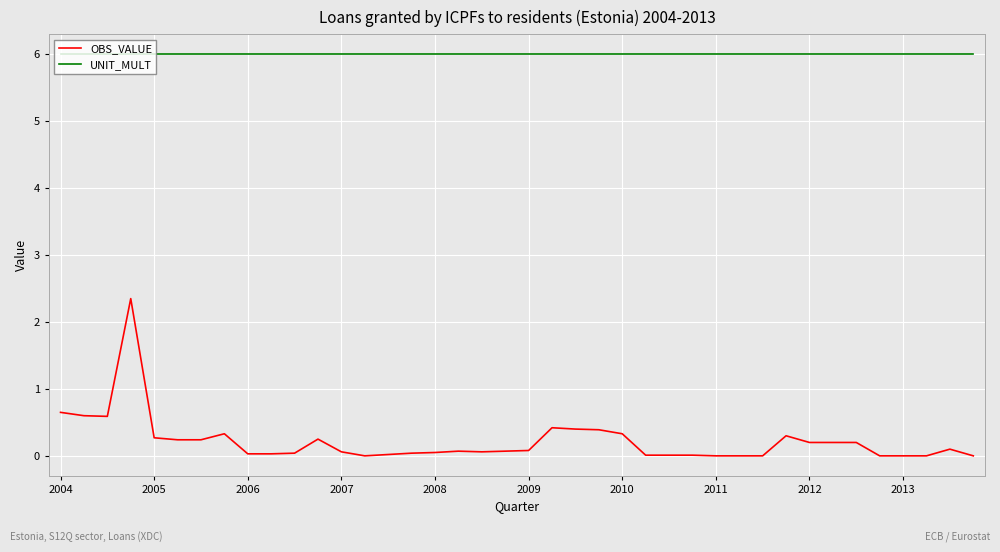

List the series in order of their peak value, highest first.

UNIT_MULT, OBS_VALUE